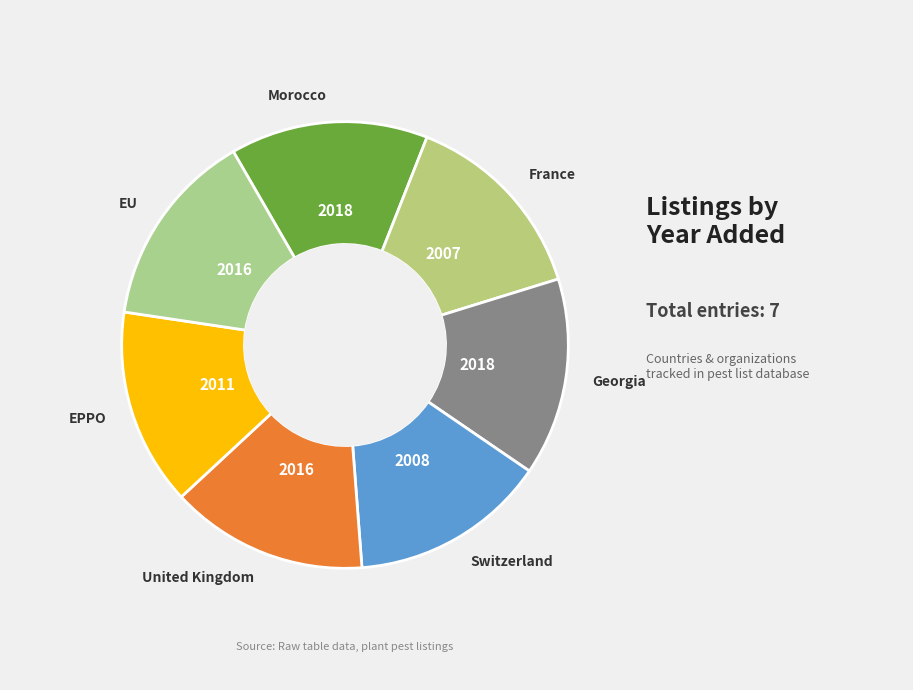

How many slices are in this pie chart?

7